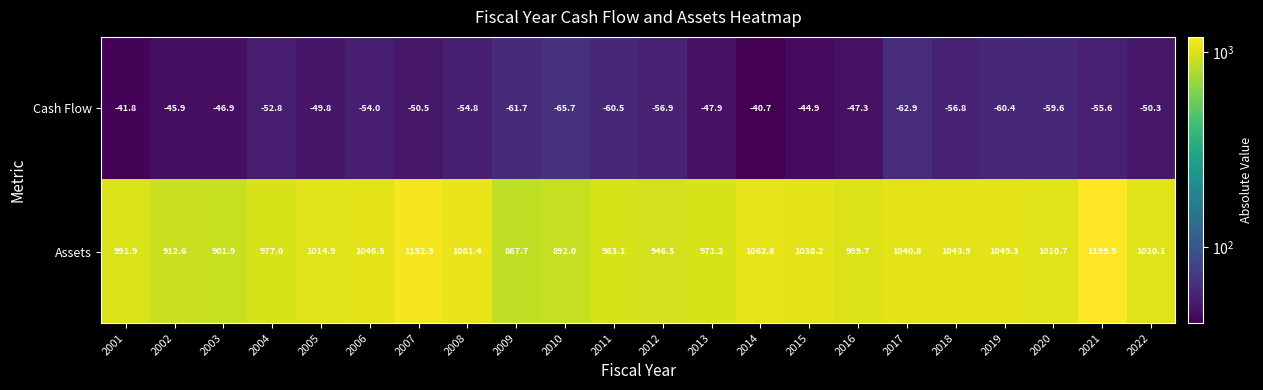

What is the difference between the maximum and minimum values in the Cash Flow series?

25.0